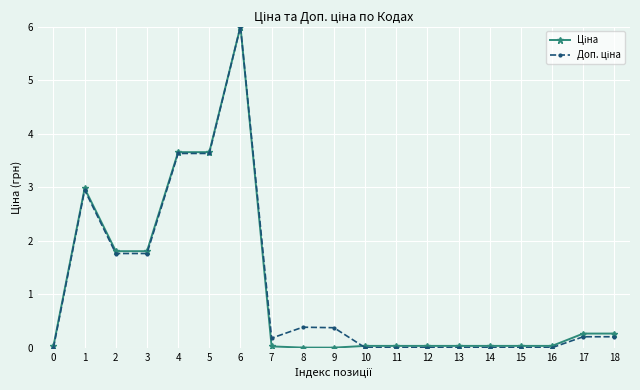

Which label corresponds to the largest value in the chart?

6